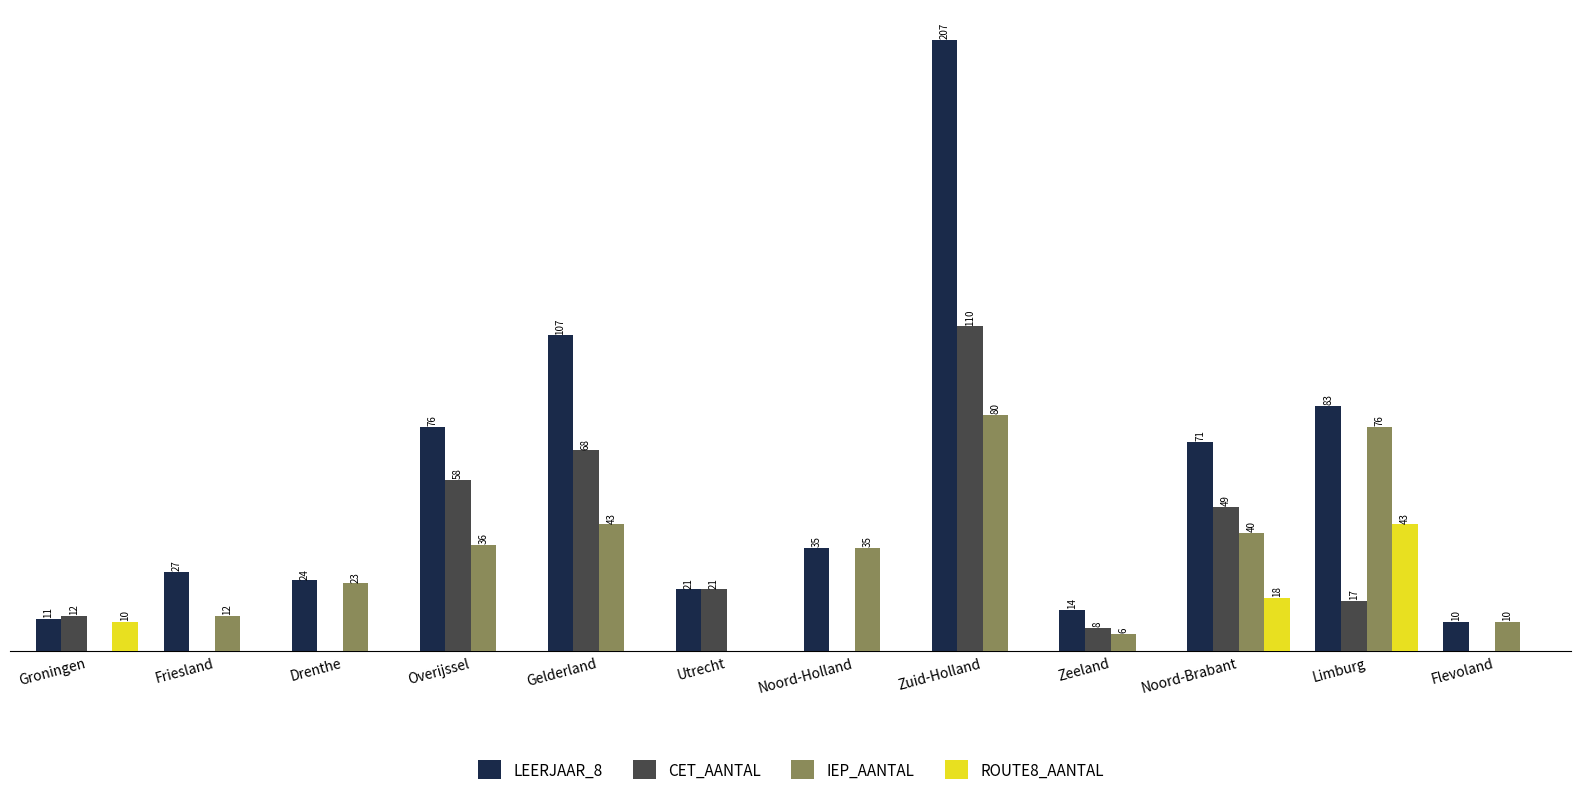

Are the bars grouped side by side (vs. stacked)?

Yes